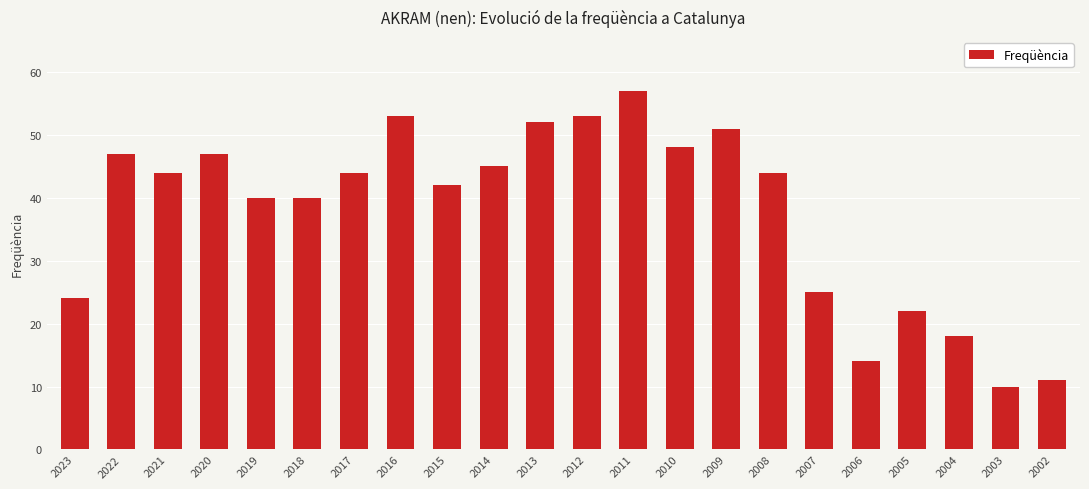

What is the change in value from 2023 to 2013?

+28